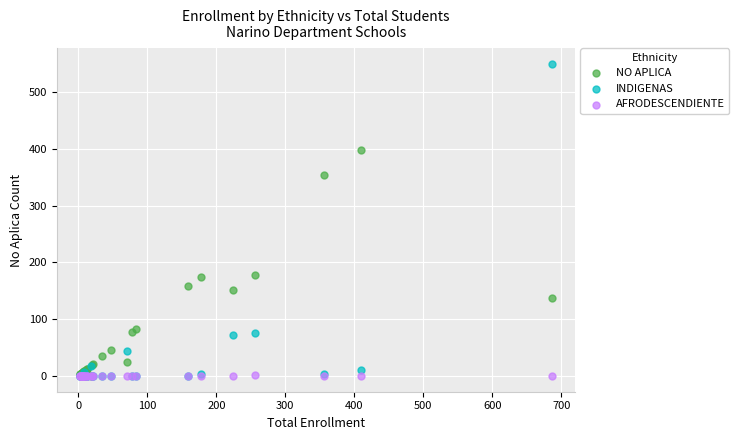

What are all the series names shown in the legend?

NO APLICA, INDIGENAS, AFRODESCENDIENTE